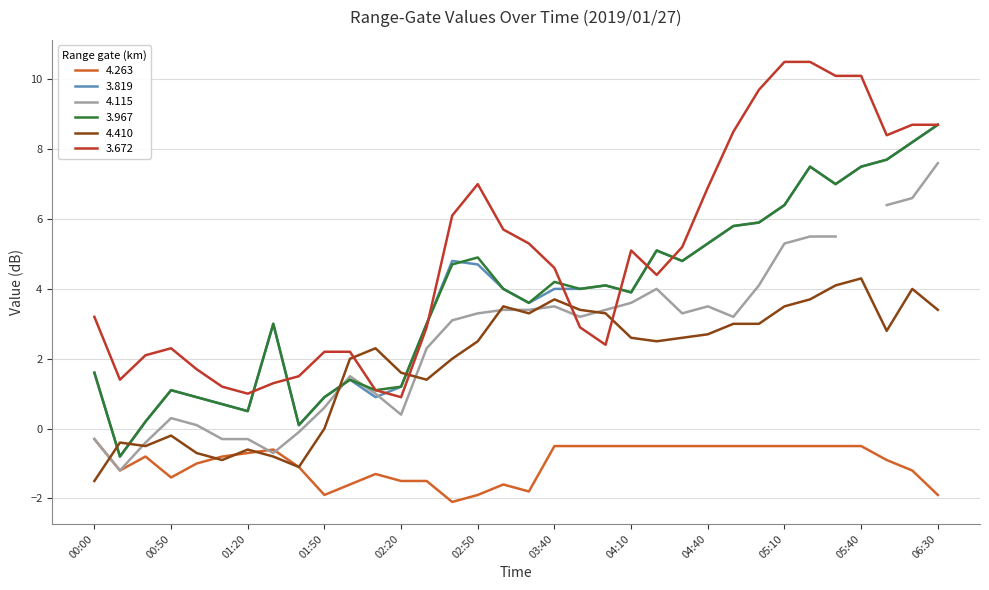

The value of 4.263 at 06:30 is -0.8. True or false?

False